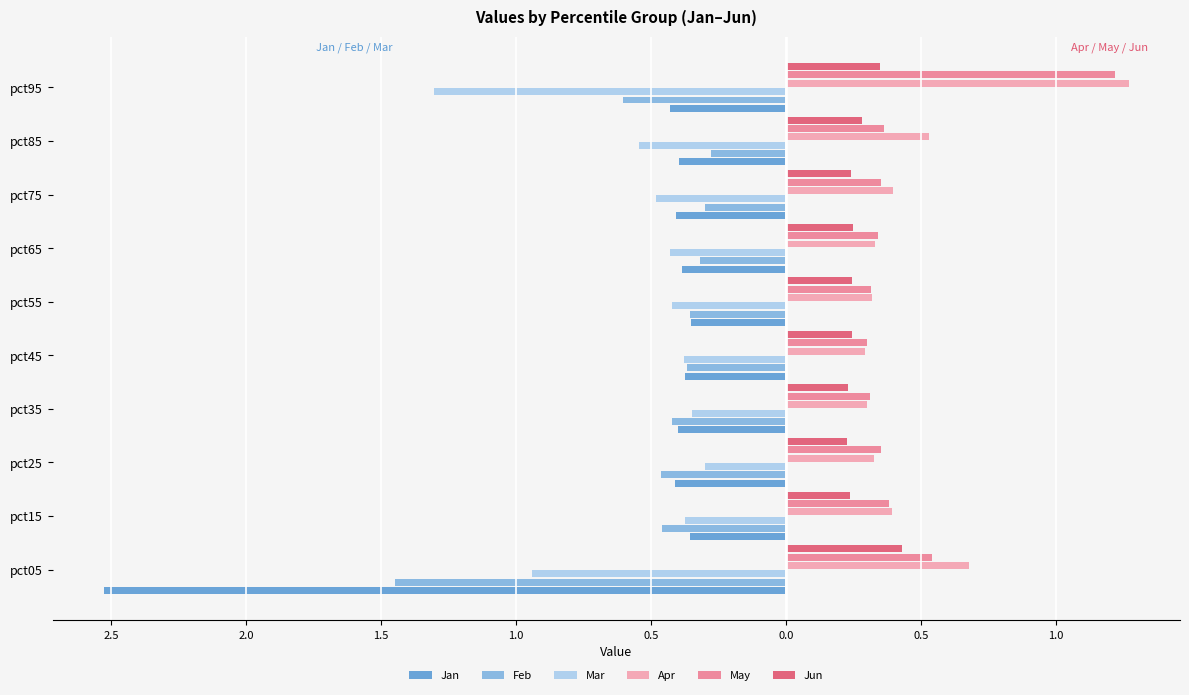

List the series in order of their peak value, lowest first.

Jan, Mar, Feb, Jun, May, Apr